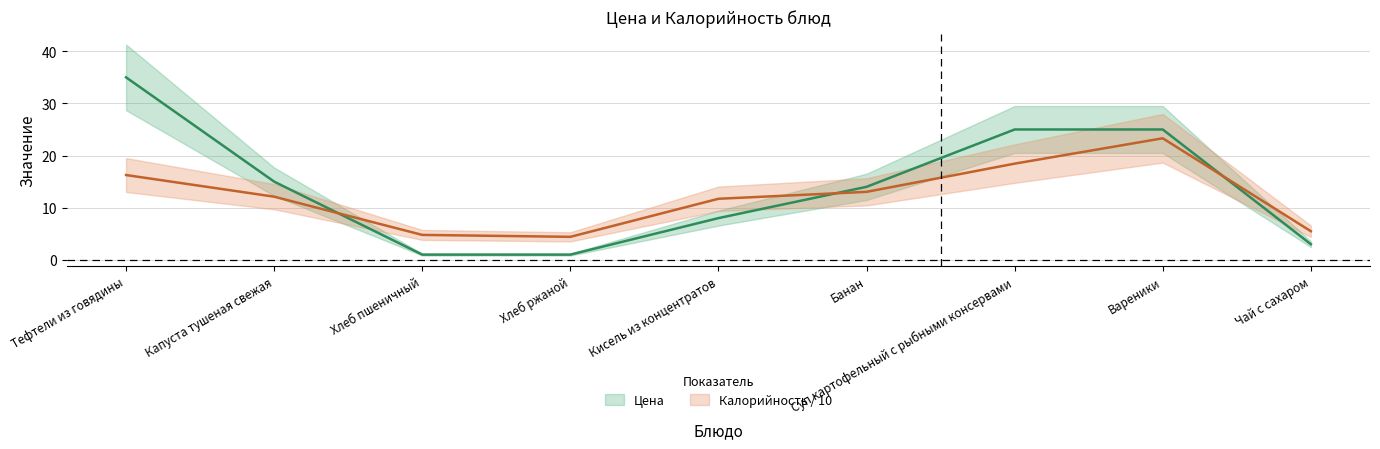

Does the chart display data point markers on the line(s)?

No